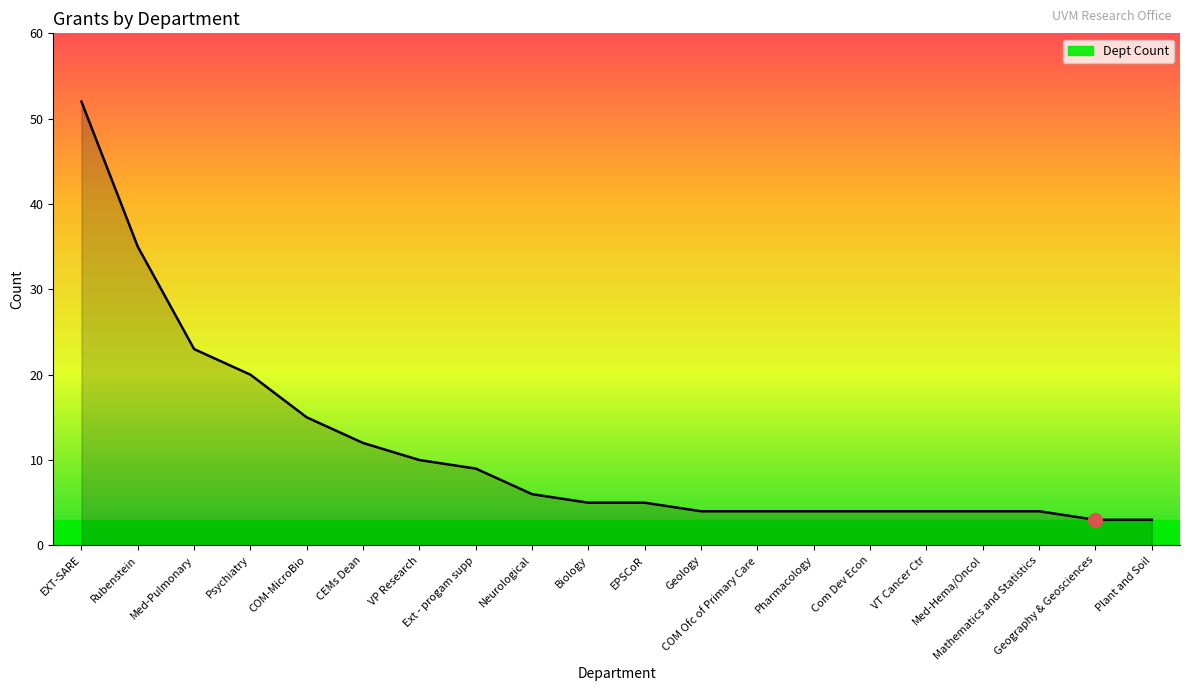

The chart shows a value of 9 at Ext - progam supp. True or false?

True